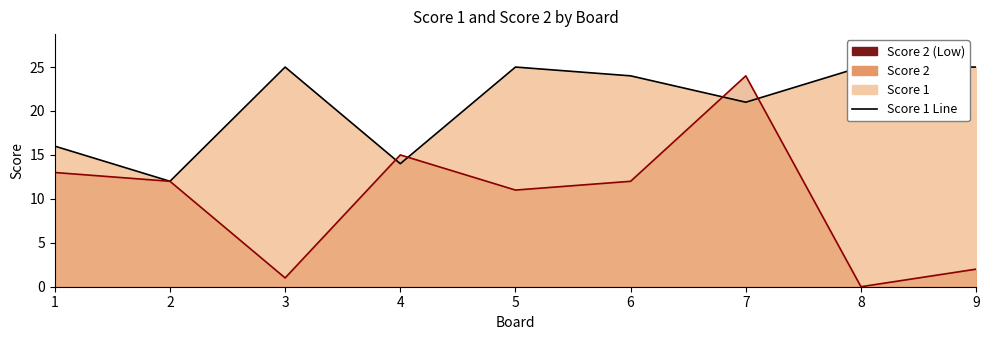

True or false: Score 1 and Score 2 cross at least once.

True